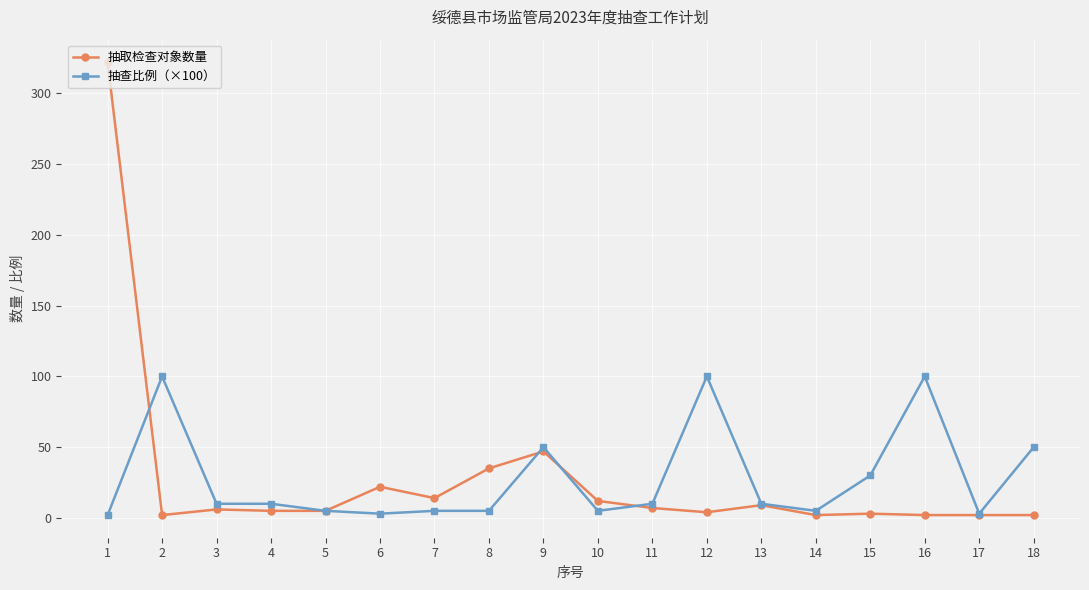

What is the value of the 抽取检查对象数量 point at the 6th from the left?

22